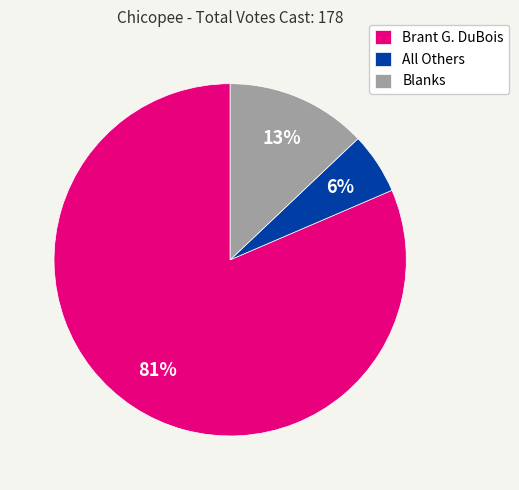

To the nearest percent, what is the combined percentage of Blanks and Brant G. DuBois?

94%